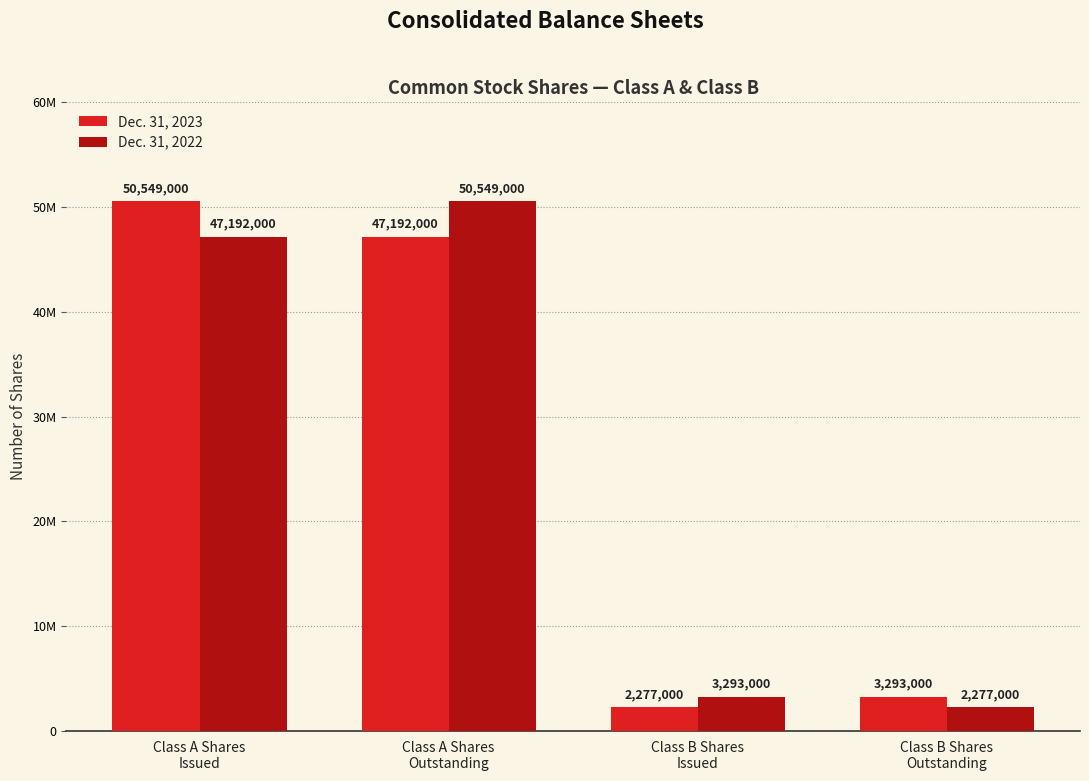

Which series changed the most between Class A Shares
Outstanding and Class B Shares
Issued?

Dec. 31, 2022